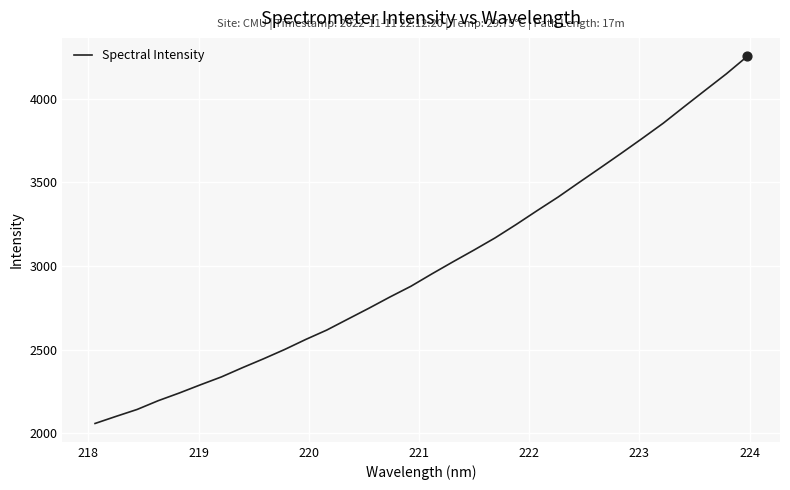

What is the minimum value shown in the chart?

2059.4